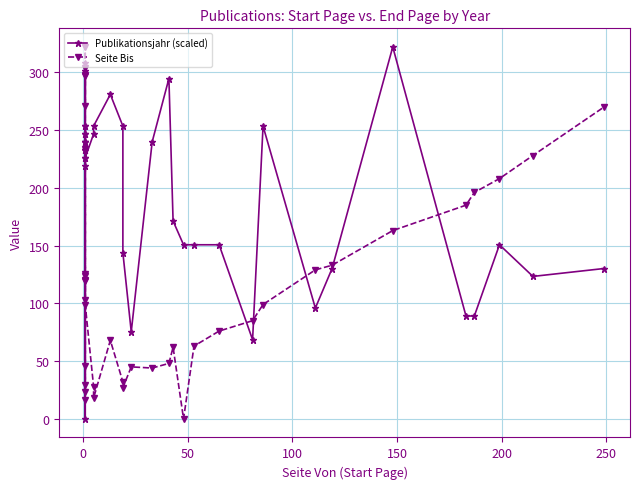

What is the average value of the Publikationsjahr (scaled) series?

199.0